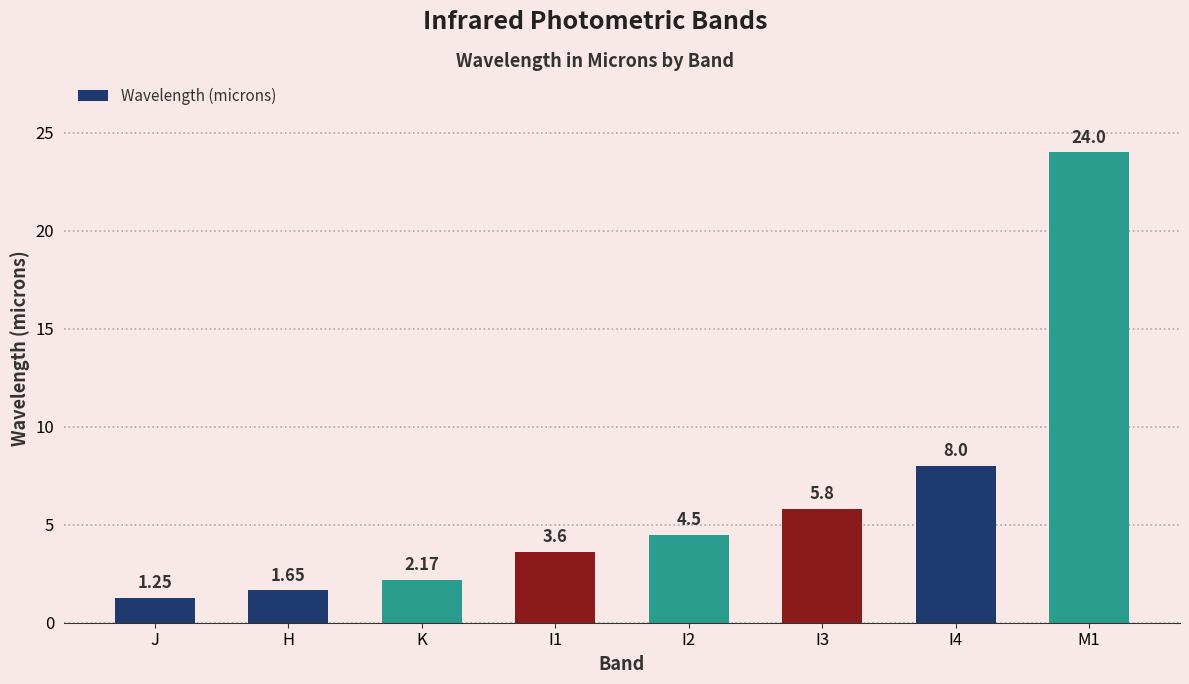

Rank the categories by value from lowest to highest.

J, H, K, I1, I2, I3, I4, M1